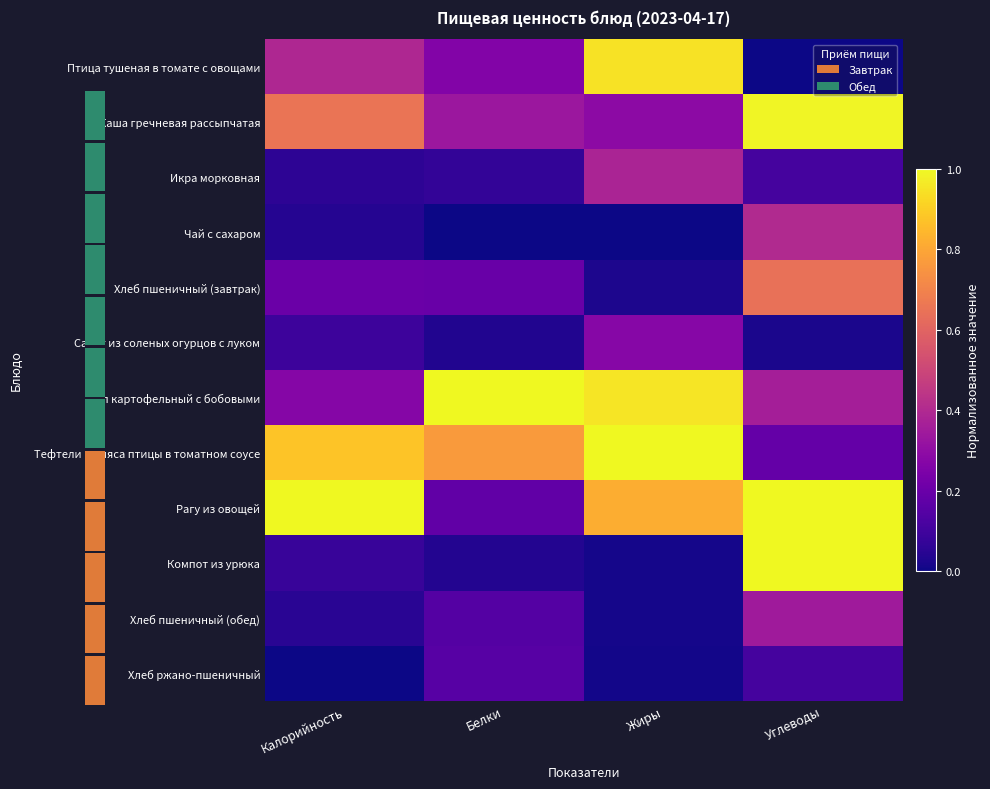

Between Калорийность and Углеводы, which is larger?

Калорийность